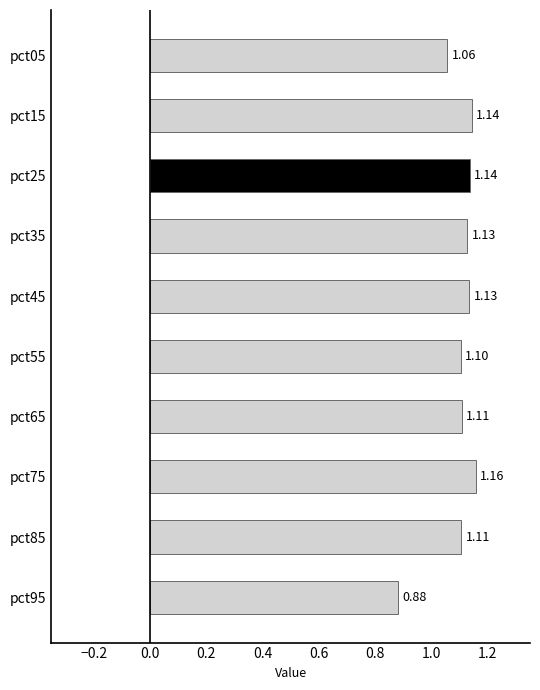

Which has a higher value, pct45 or pct85?

pct45